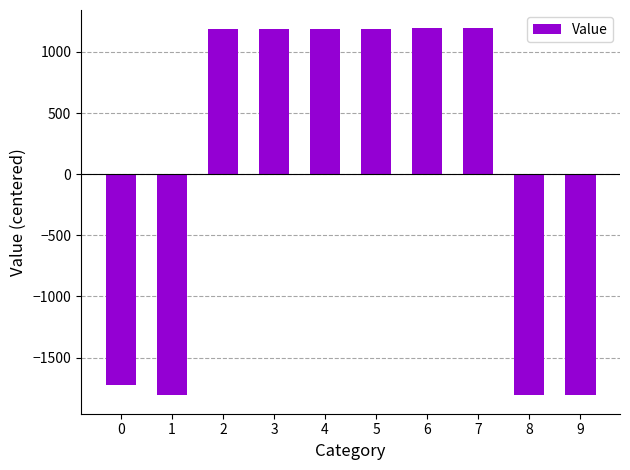

How many data points are less than 1189?

5